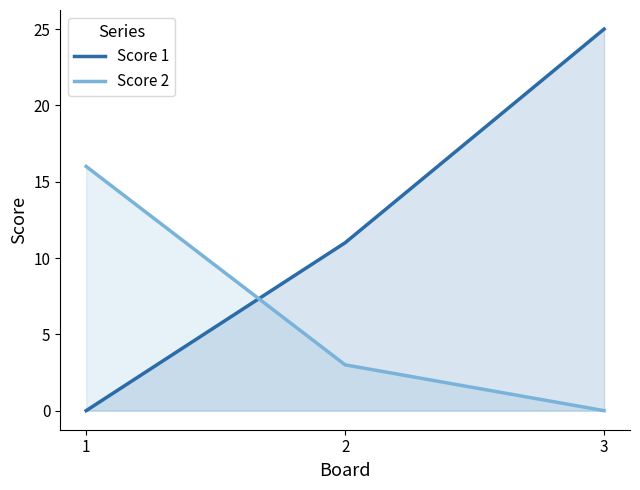

At how many categories does at least one series exceed 13?

2